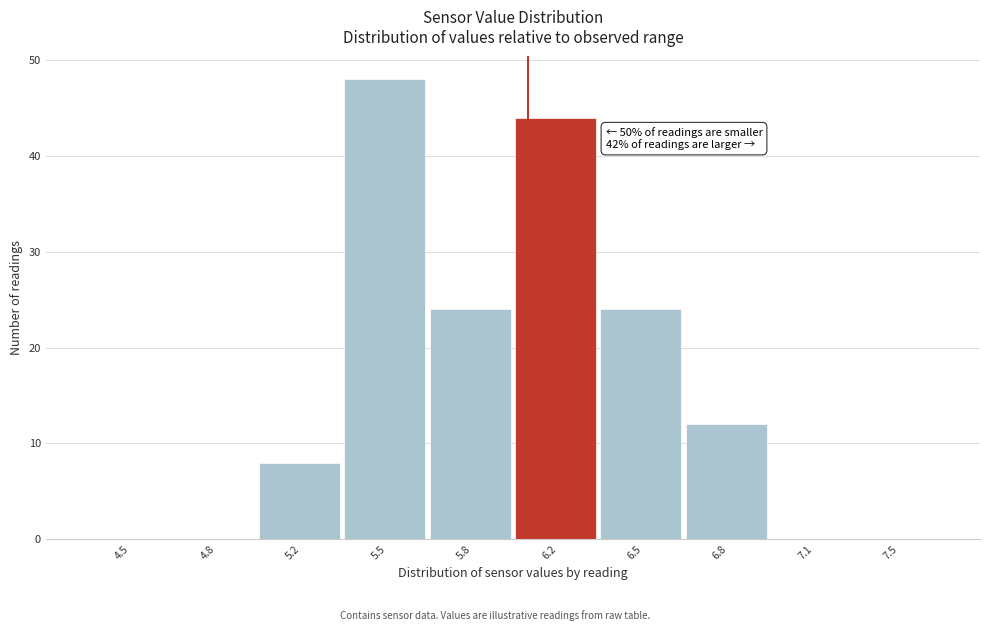

Reading left to right, transcribe all the data shown in this chart.

4.5=0	4.8=0	5.2=8	5.5=48	5.8=24	6.2=44	6.5=24	6.8=12	7.1=0	7.5=0